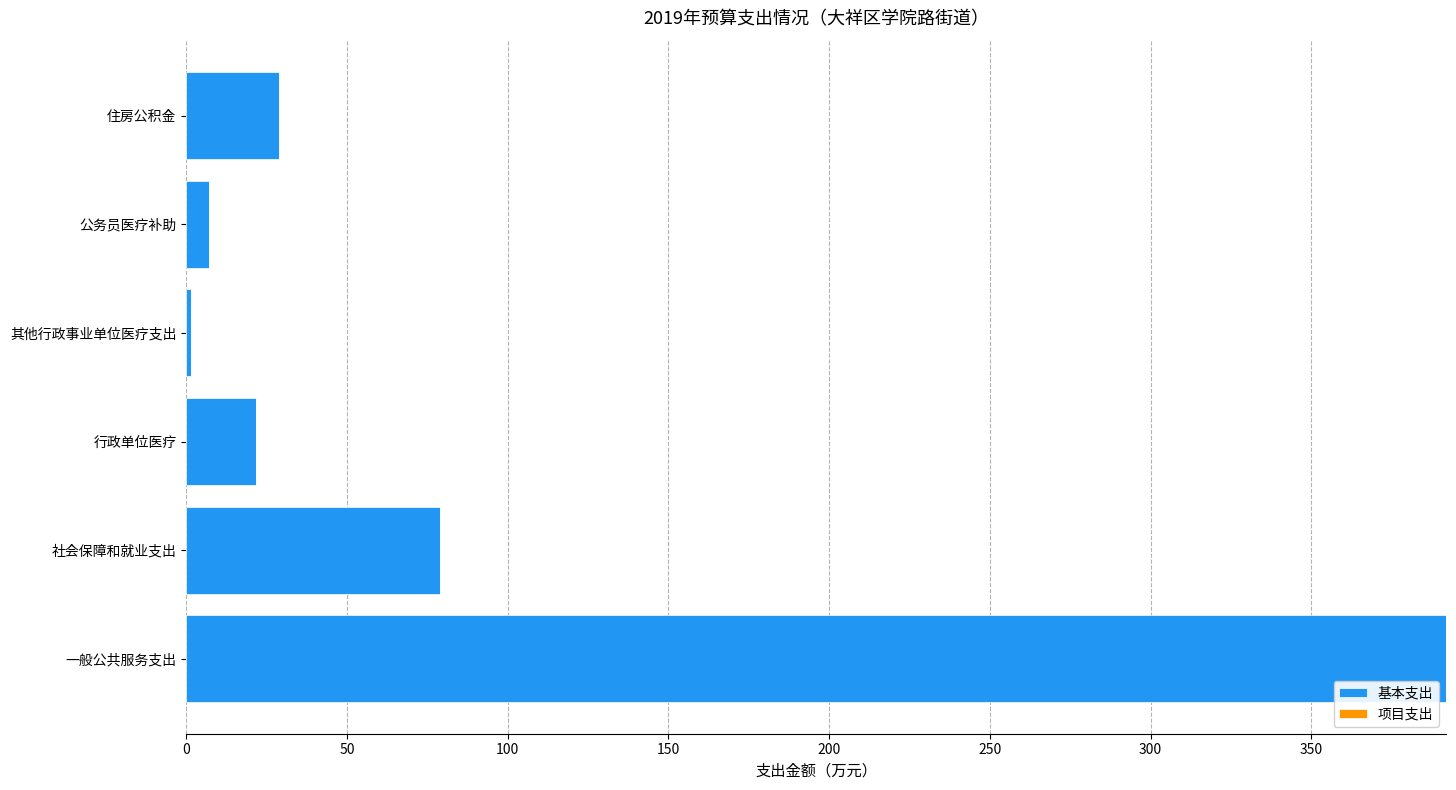

The value at 行政单位医疗 is 21.7. True or false?

True